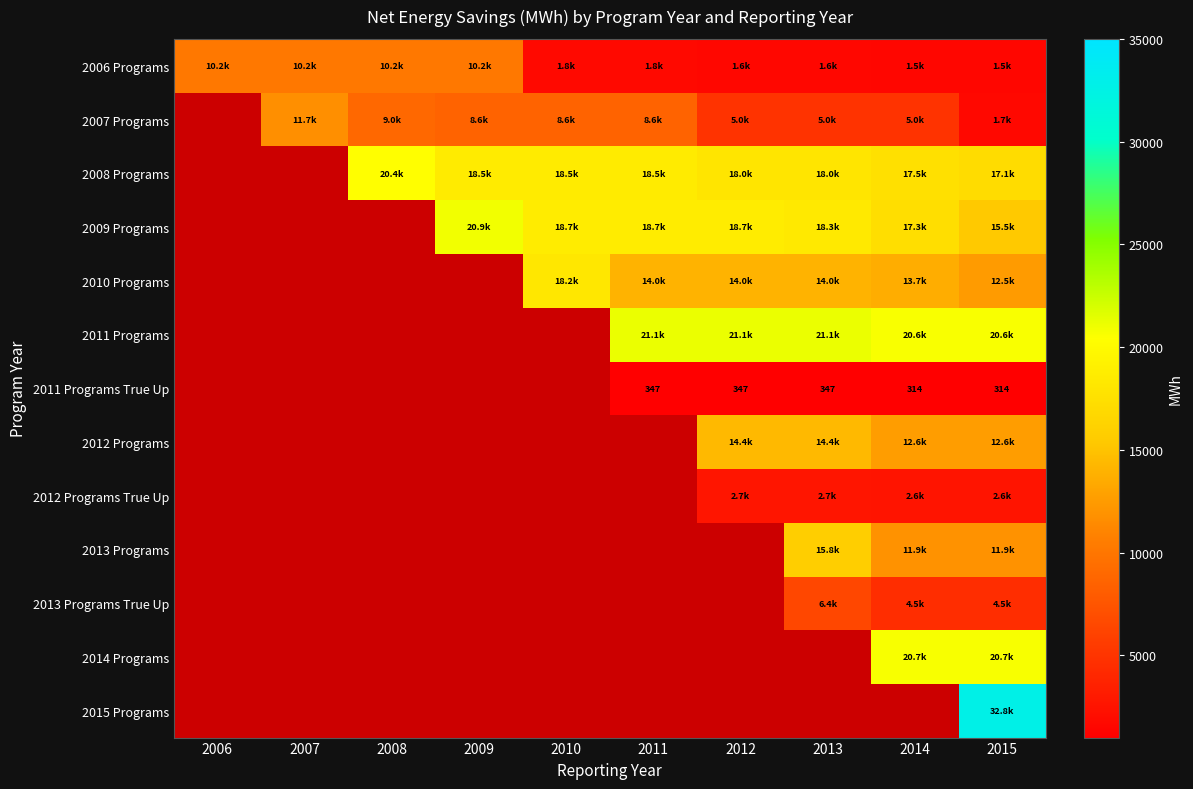

Where does the 2007 Programs series first go above 8609?

2007